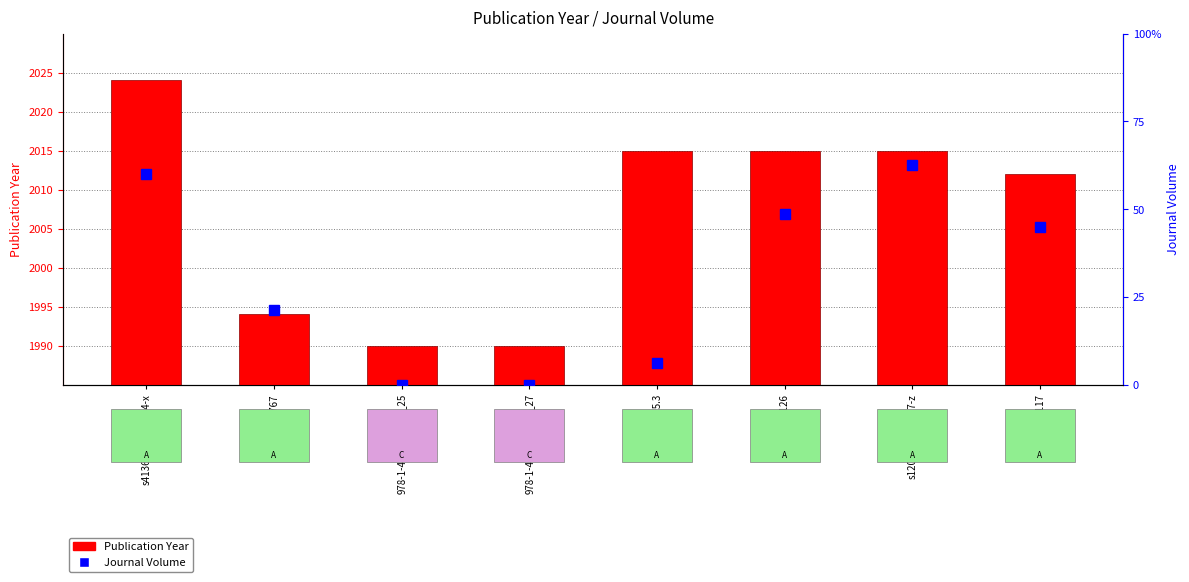

Between nutd.2015.3 and 978-1-4684-5799-5_27, which is larger?

nutd.2015.3